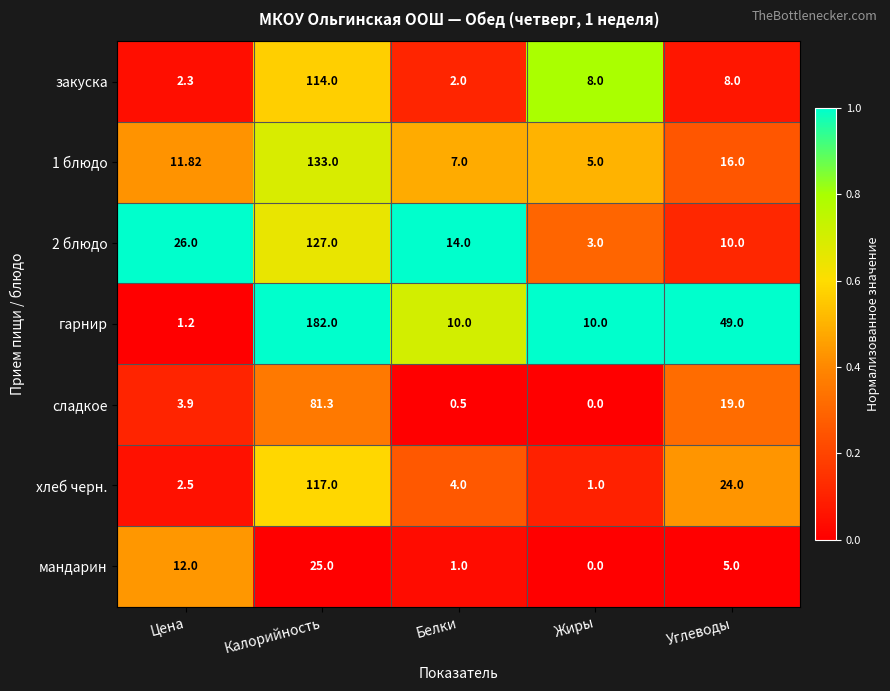

At which category is the sum across all series the highest?

Калорийность